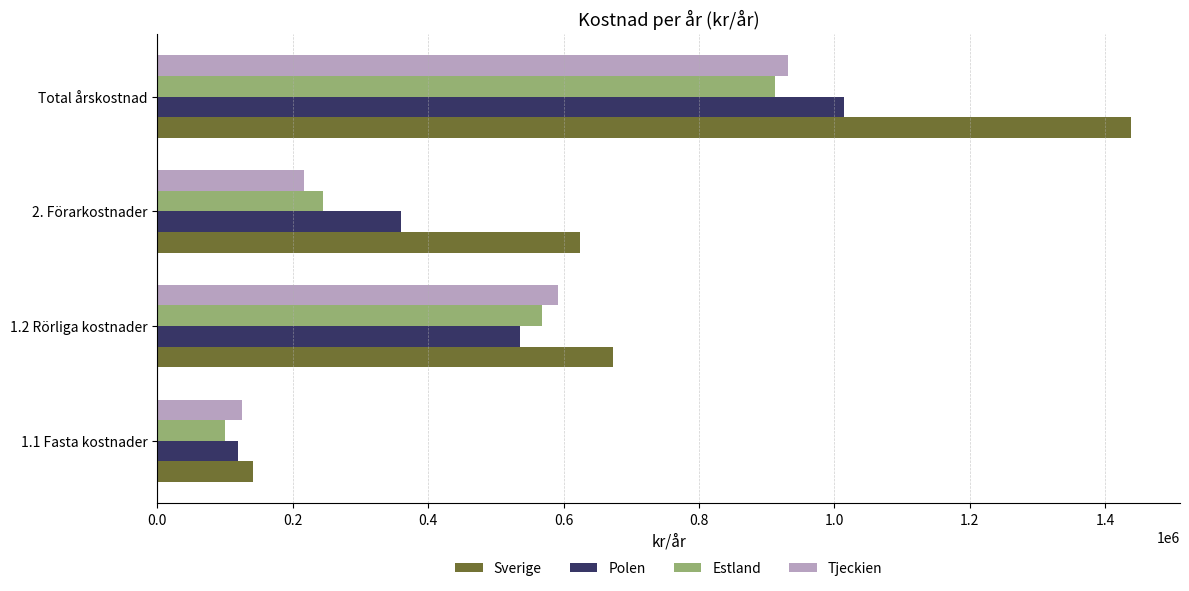

At which category is the sum across all series the highest?

Total årskostnad